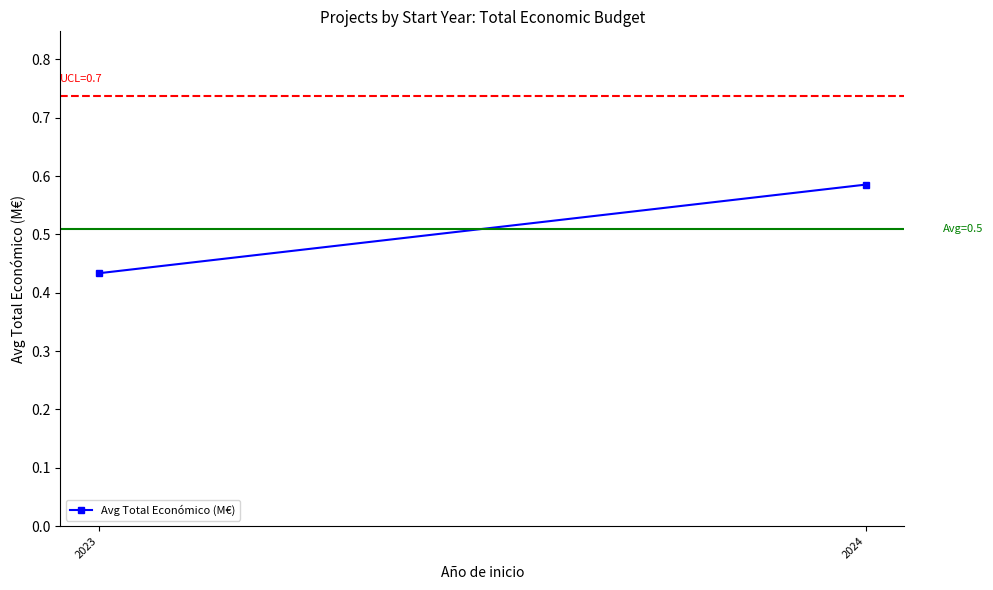

What is the difference between the values at 2024 and 2023?

0.2